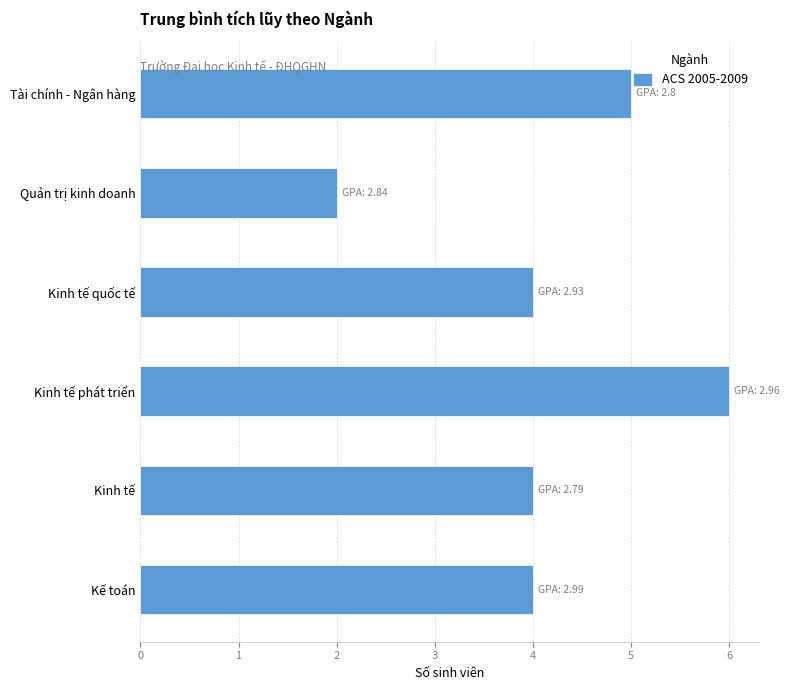

Which category has the highest value across all series?

Kinh tế phát triển